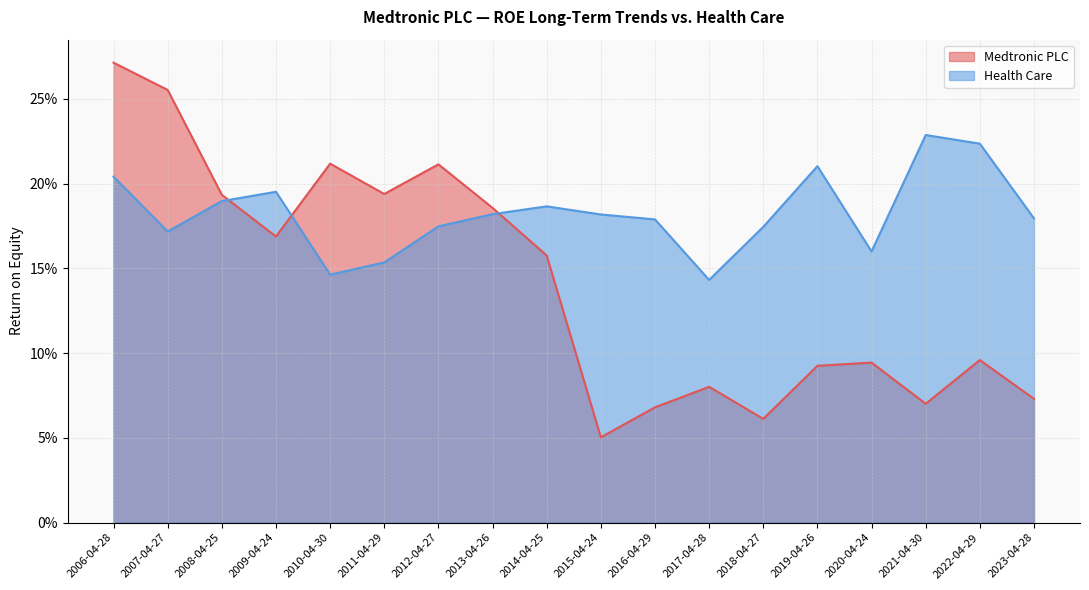

Reading left to right, transcribe all the data shown in this chart.

Medtronic PLC: 0.3	0.3	0.2	0.2	0.2	0.2	0.2	0.2	0.2	0.1	0.1	0.1	0.1	0.1	0.1	0.1	0.1	0.1
Health Care: 0.2	0.2	0.2	0.2	0.1	0.2	0.2	0.2	0.2	0.2	0.2	0.1	0.2	0.2	0.2	0.2	0.2	0.2